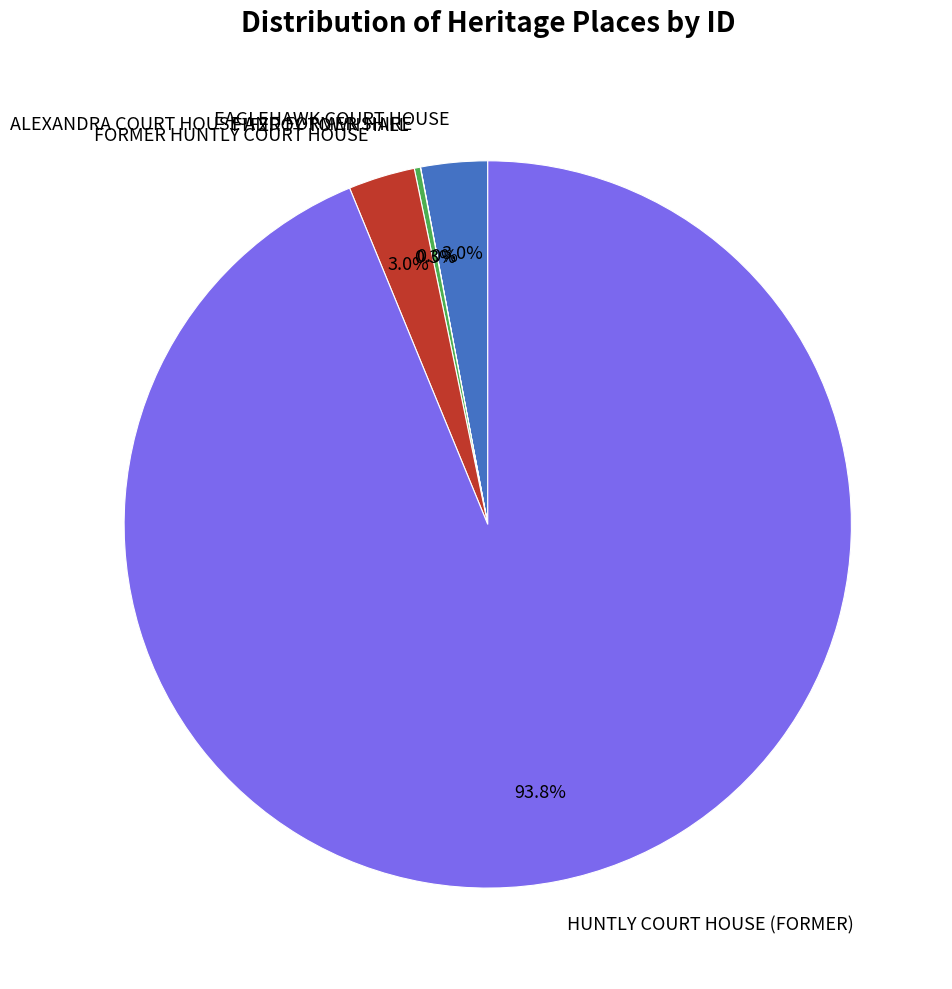

How much of the chart is everything except EAGLEHAWK COURT HOUSE?

97.0%